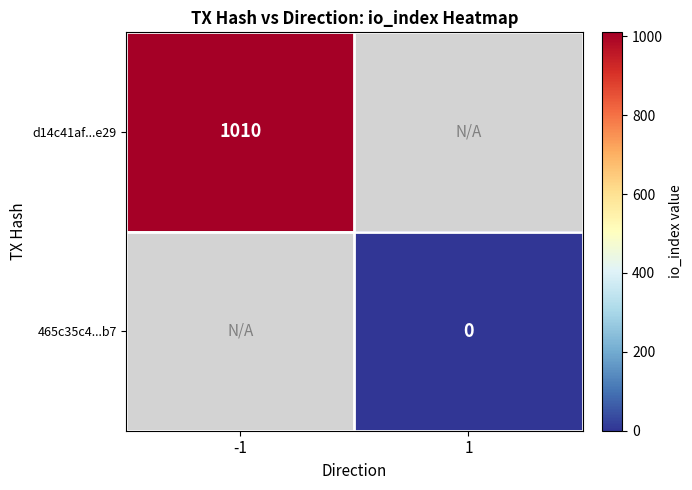

Is the value of d14c41af...e29 at -1 greater than the value of 465c35c4...b7 at 1?

Yes